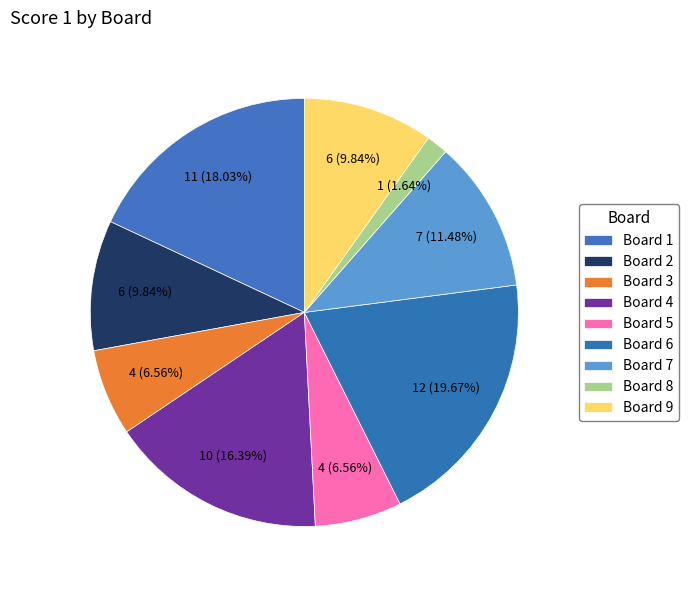

Do Board 1 and Board 6 together represent more than half of the pie?

No